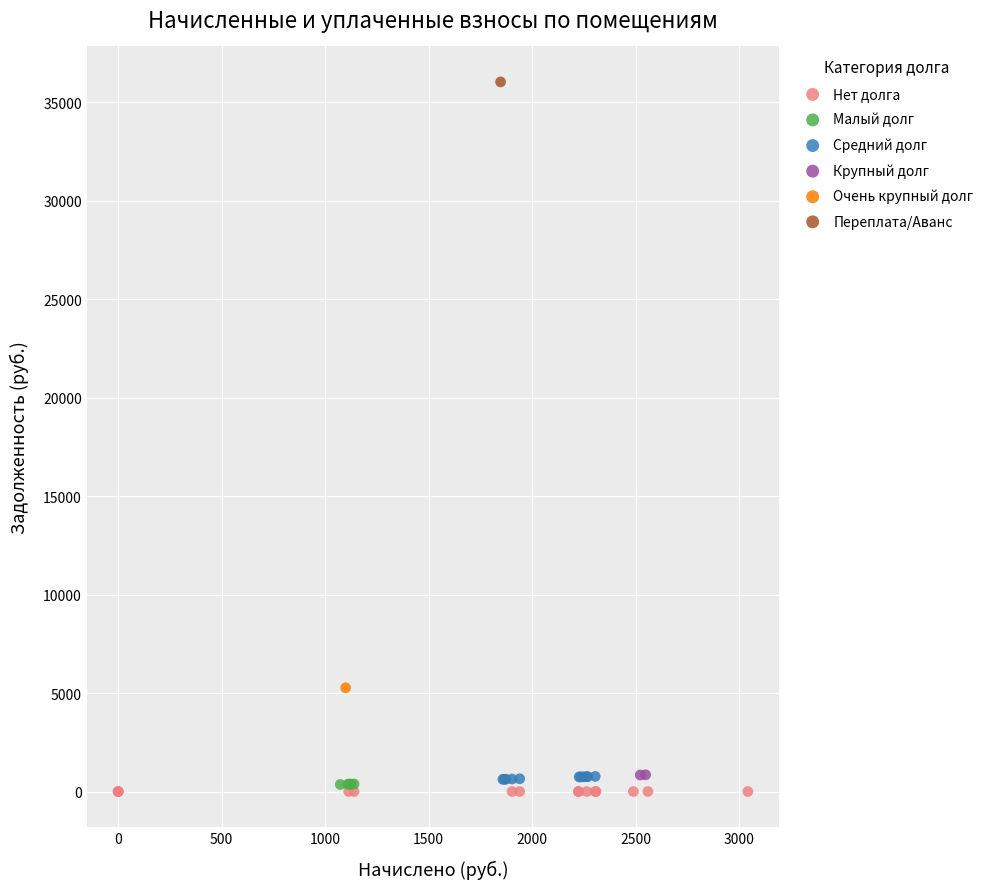

Which series reaches the maximum Y coordinate?

Переплата/Аванс